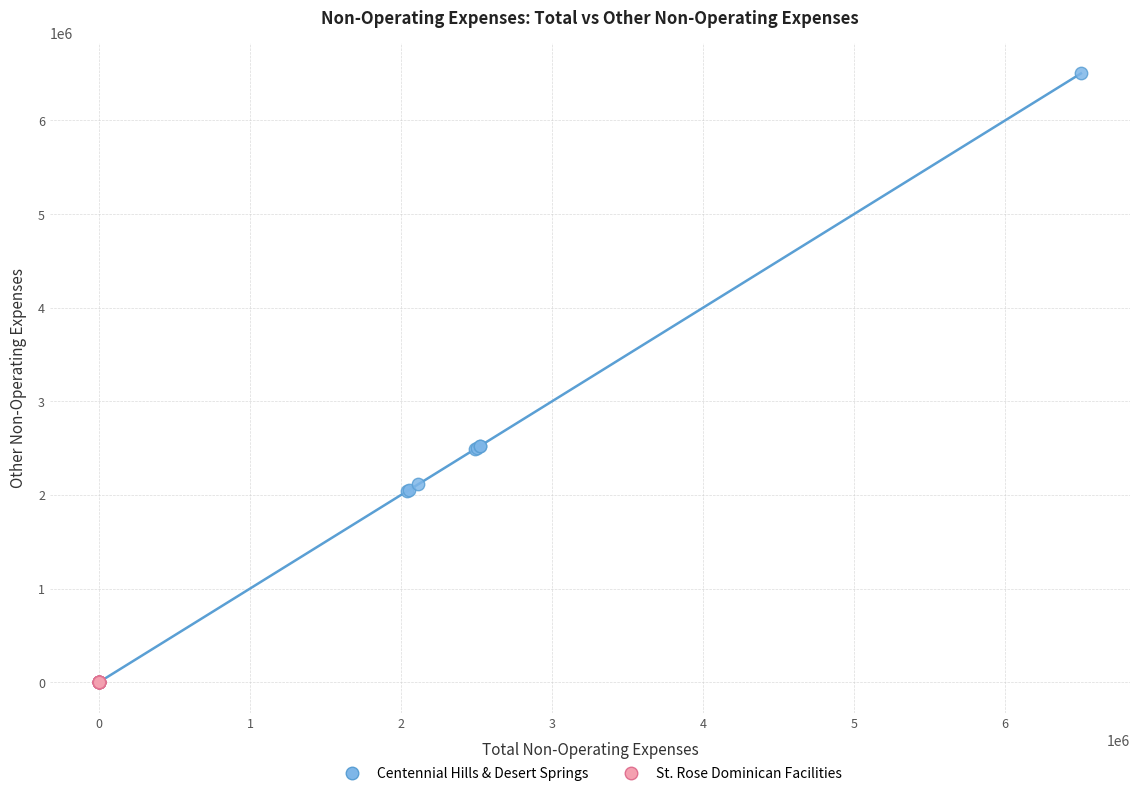

Which series contains the highest Y value?

Centennial Hills & Desert Springs